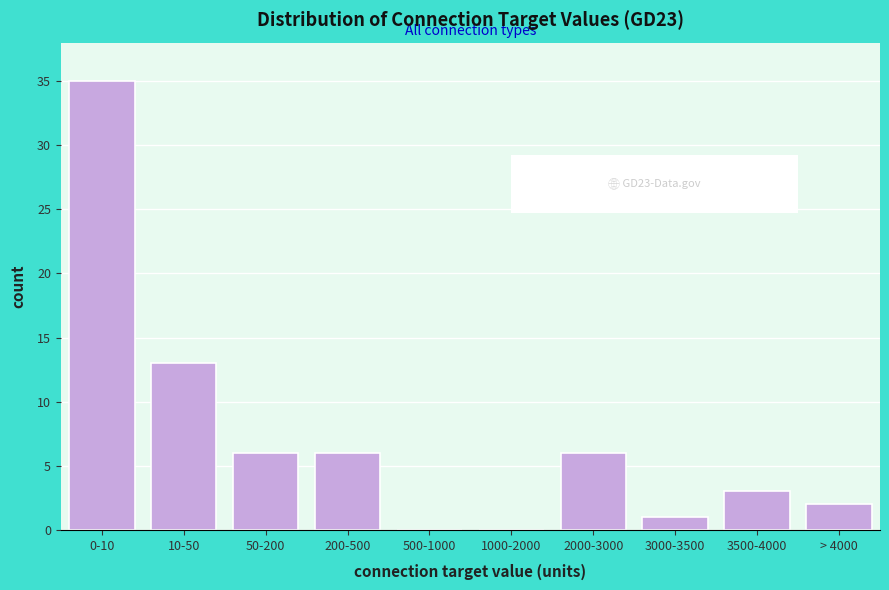

Reading left to right, extract all data points from this chart.

0-10=35	10-50=13	50-200=6	200-500=6	500-1000=0	1000-2000=0	2000-3000=6	3000-3500=1	3500-4000=3	> 4000=2